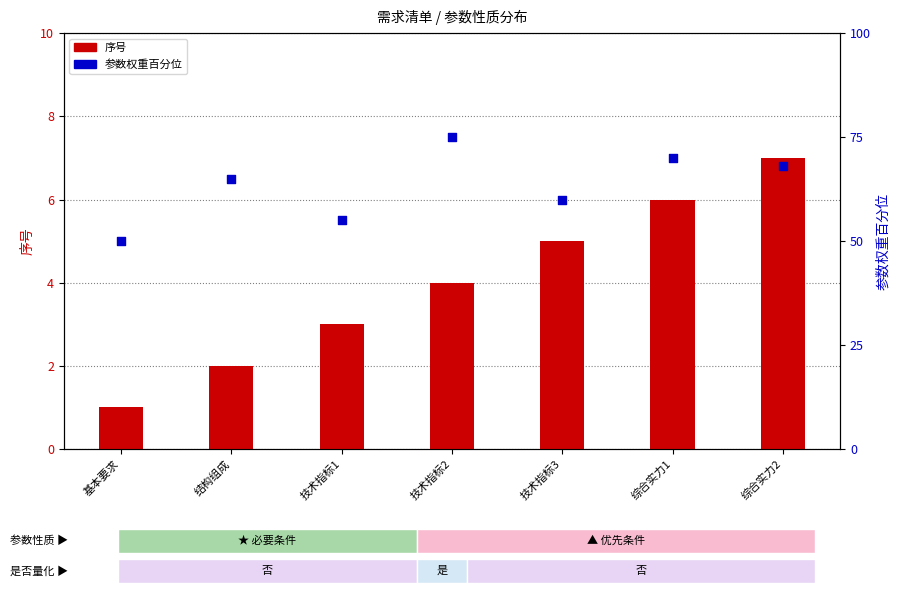

Which series reaches the minimum Y coordinate?

序号